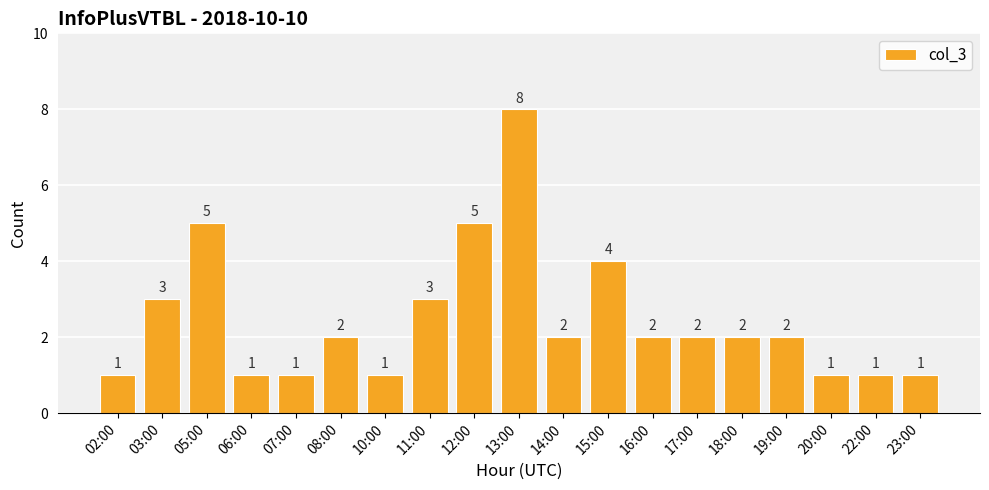

What is the average value?

2